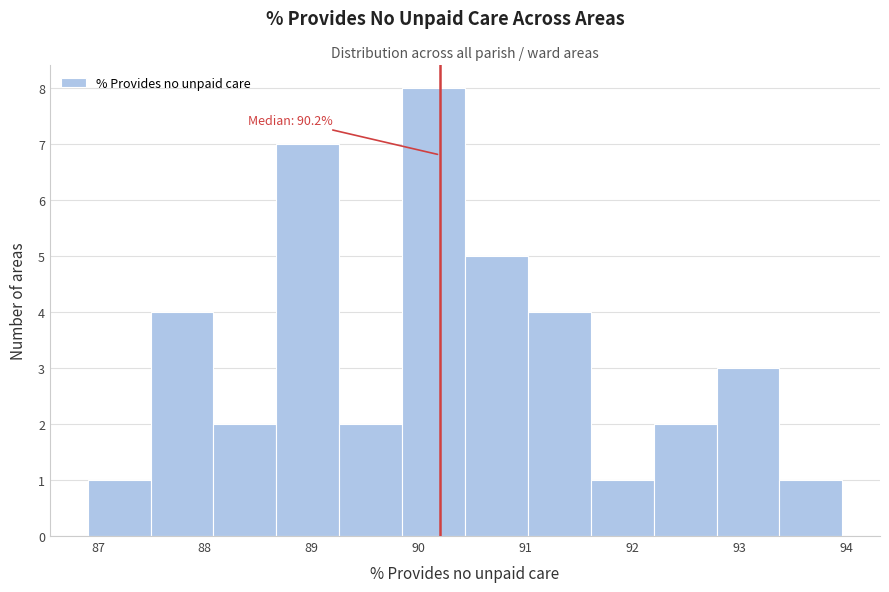

Which range on the x-axis has the tallest bar?

89.8 to 90.4